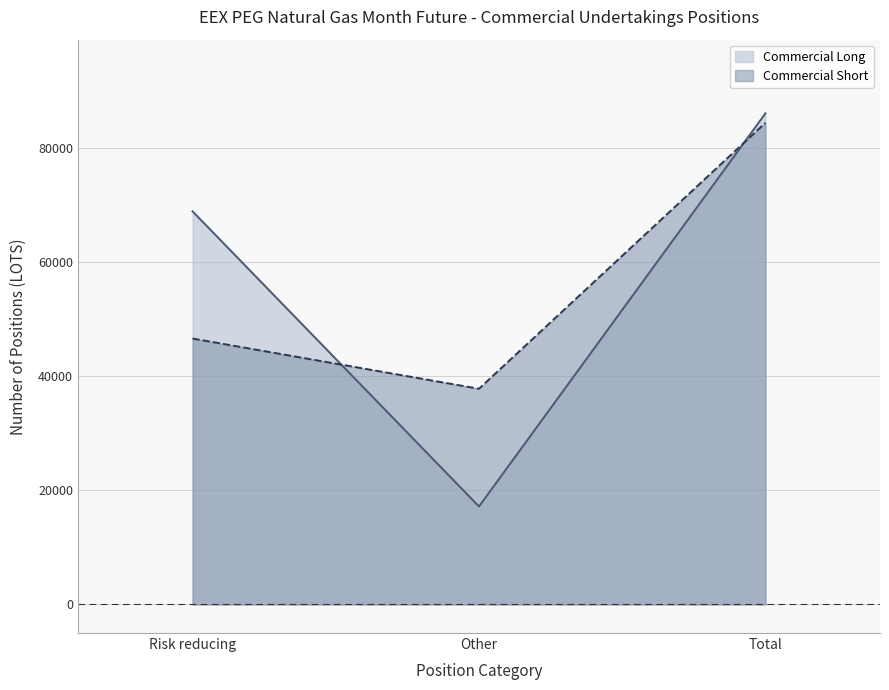

List the labels in order of Commercial Long value, largest first.

Total, Risk reducing, Other